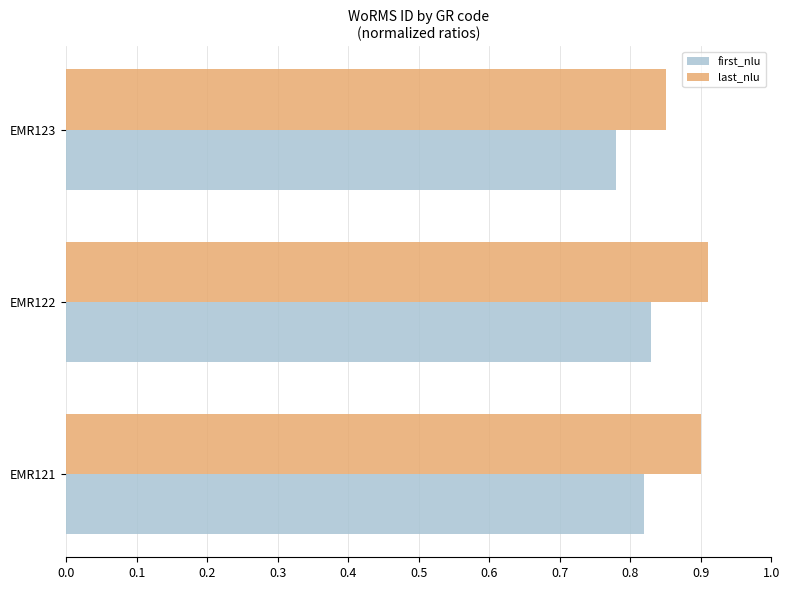

At how many categories does at least one series exceed 0?

3